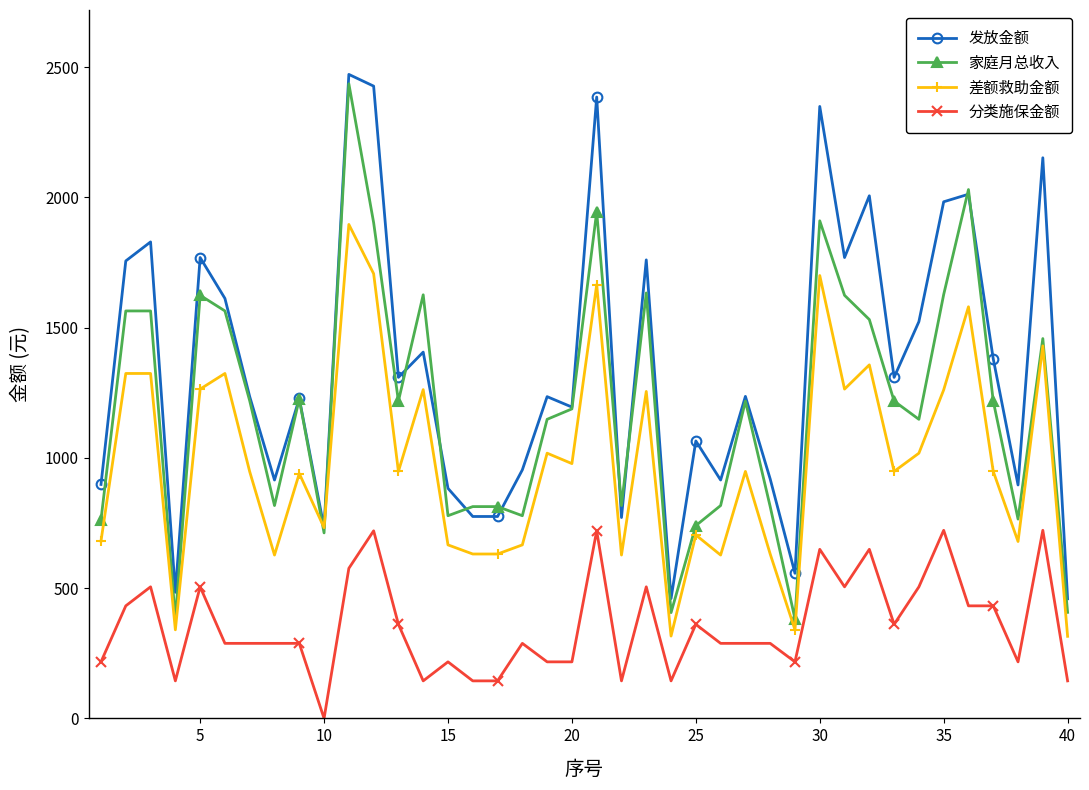

What is the average value of the 分类施保金额 series?

357